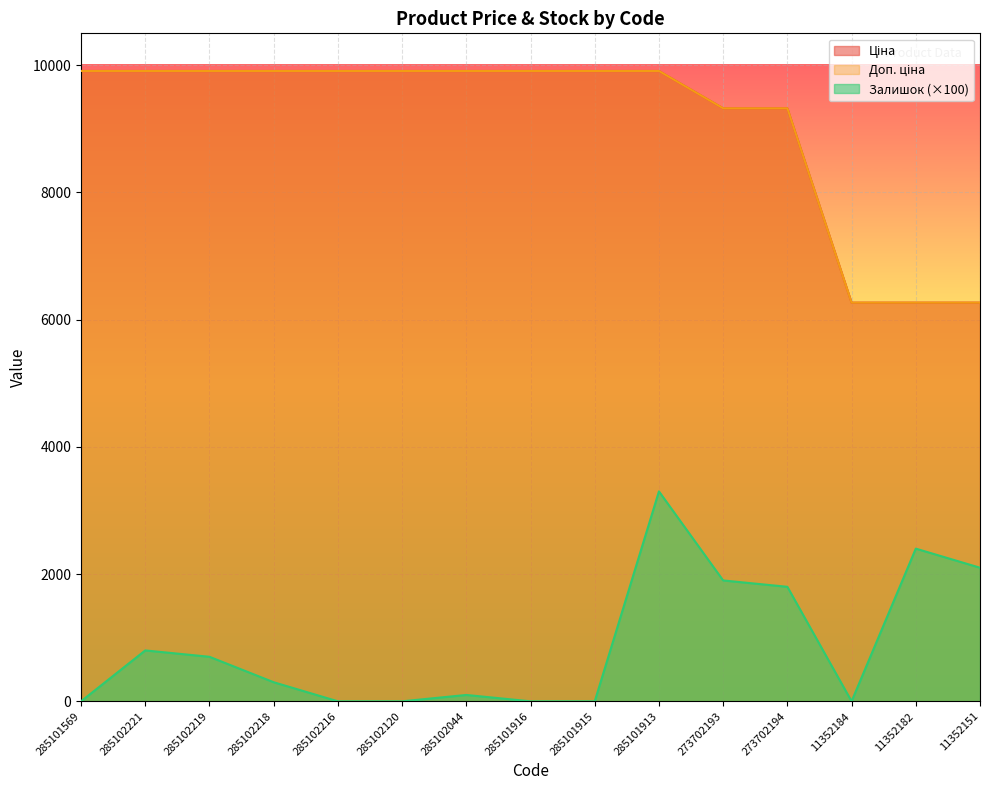

Rank the series at 285102120 from highest to lowest value.

Ціна, Доп. ціна, Залишок